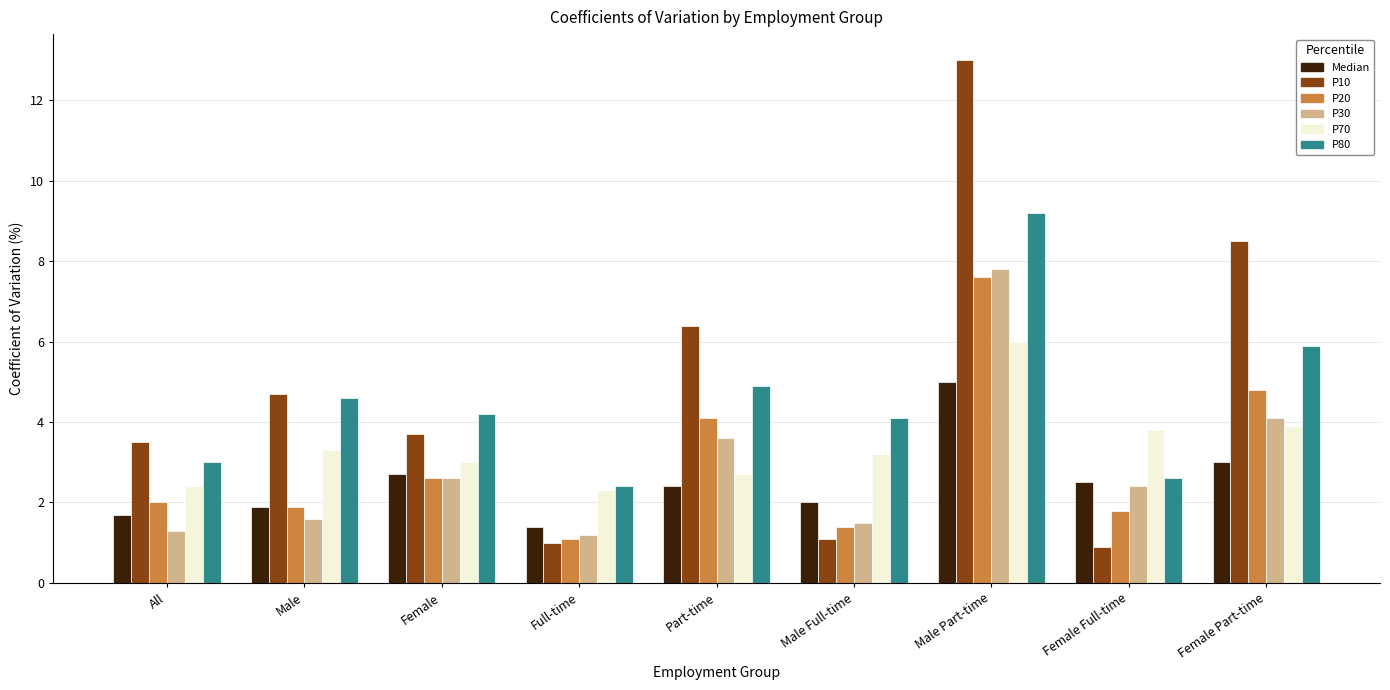

What is the difference between the P70 values at Male Full-time and Female Part-time?

0.7